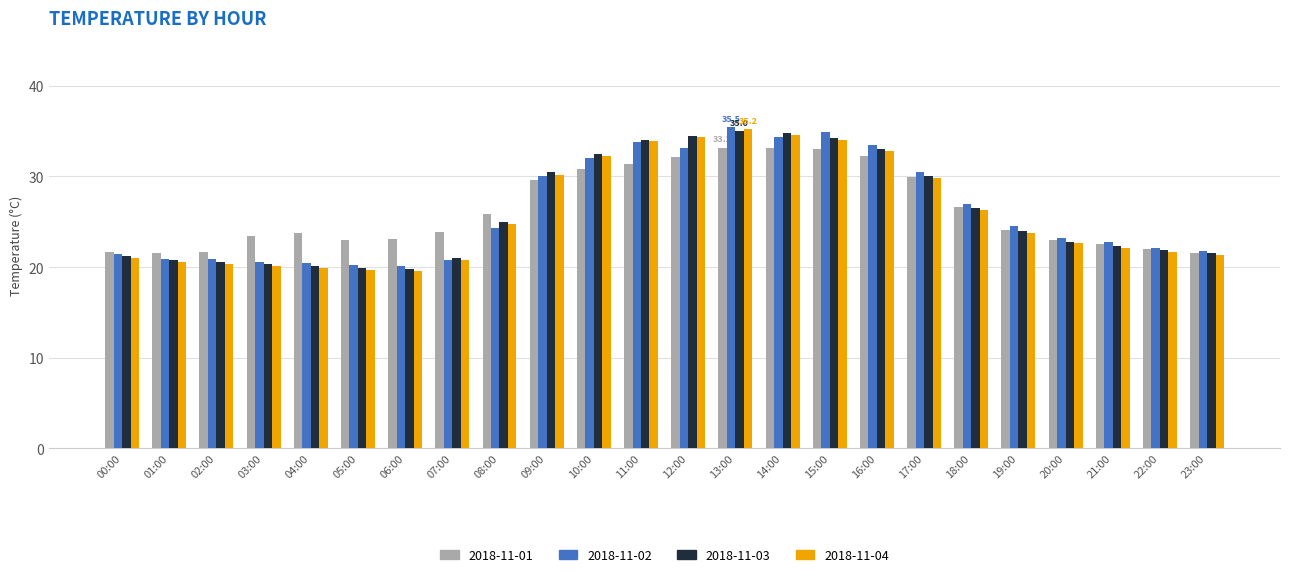

What value does the 2018-11-01 series have at 23:00?

21.6